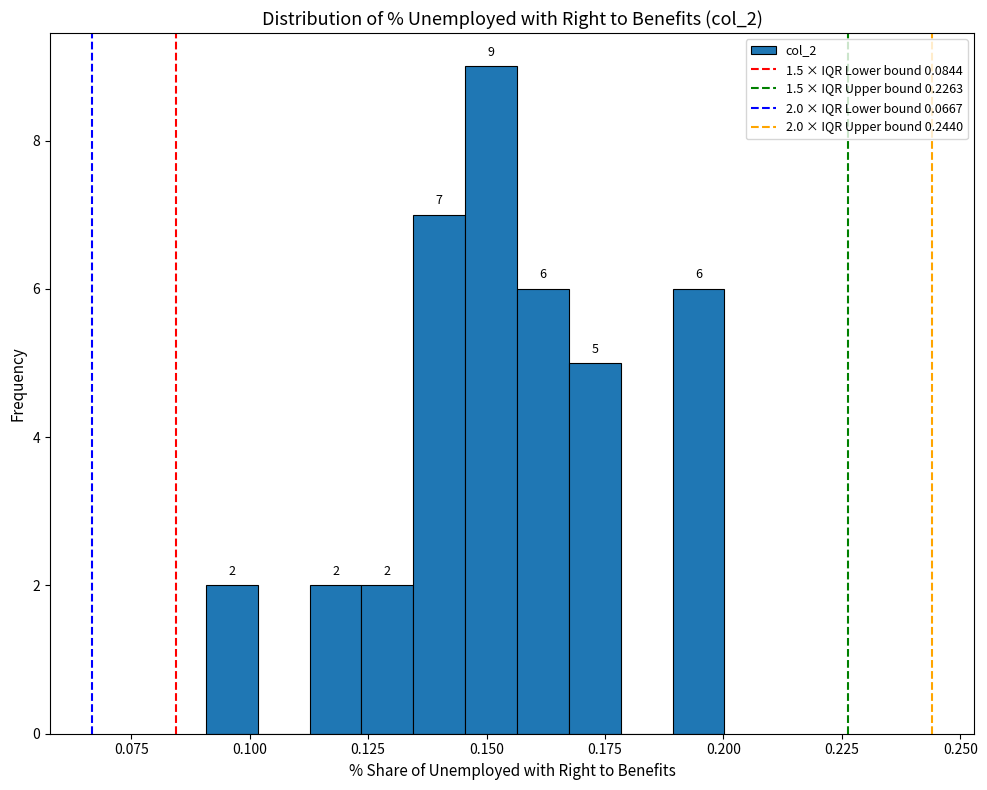

Read against the x-axis, roughly where is the centre of the tallest bar?

0.150